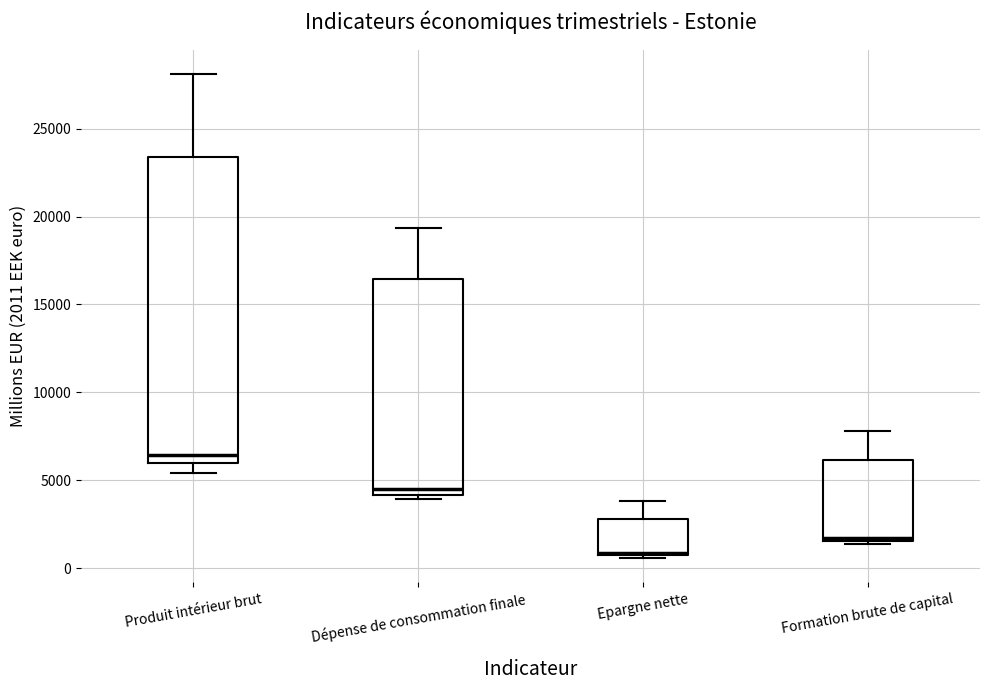

Which box's median line is the lowest?

Epargne nette